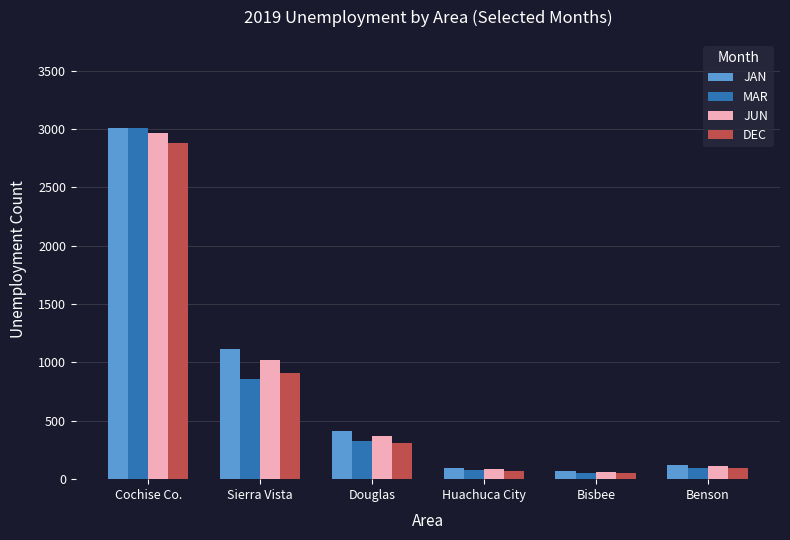

At which category is the sum across all series the highest?

Cochise Co.